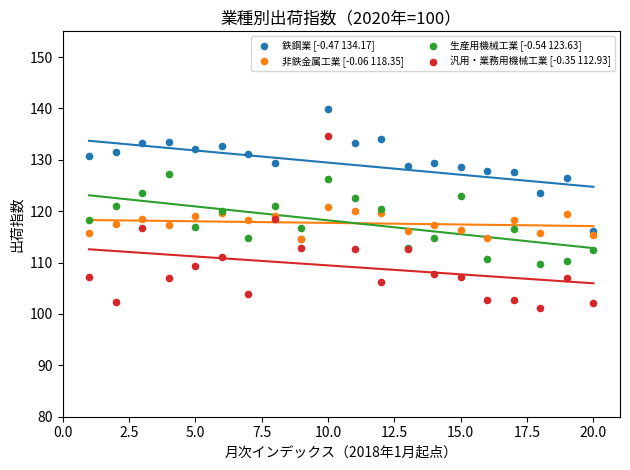

Which series contains the highest Y value?

鉄鋼業 [-0.47 134.17]